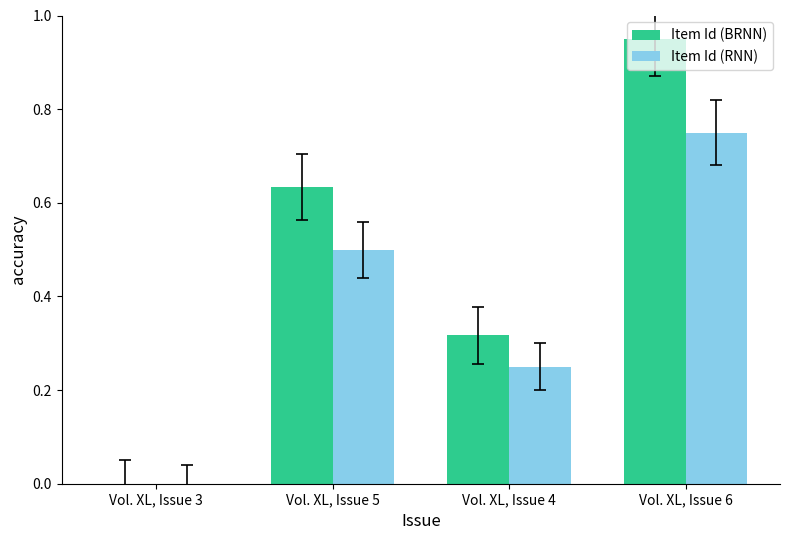

At which category is the sum across all series the highest?

Vol. XL, Issue 6